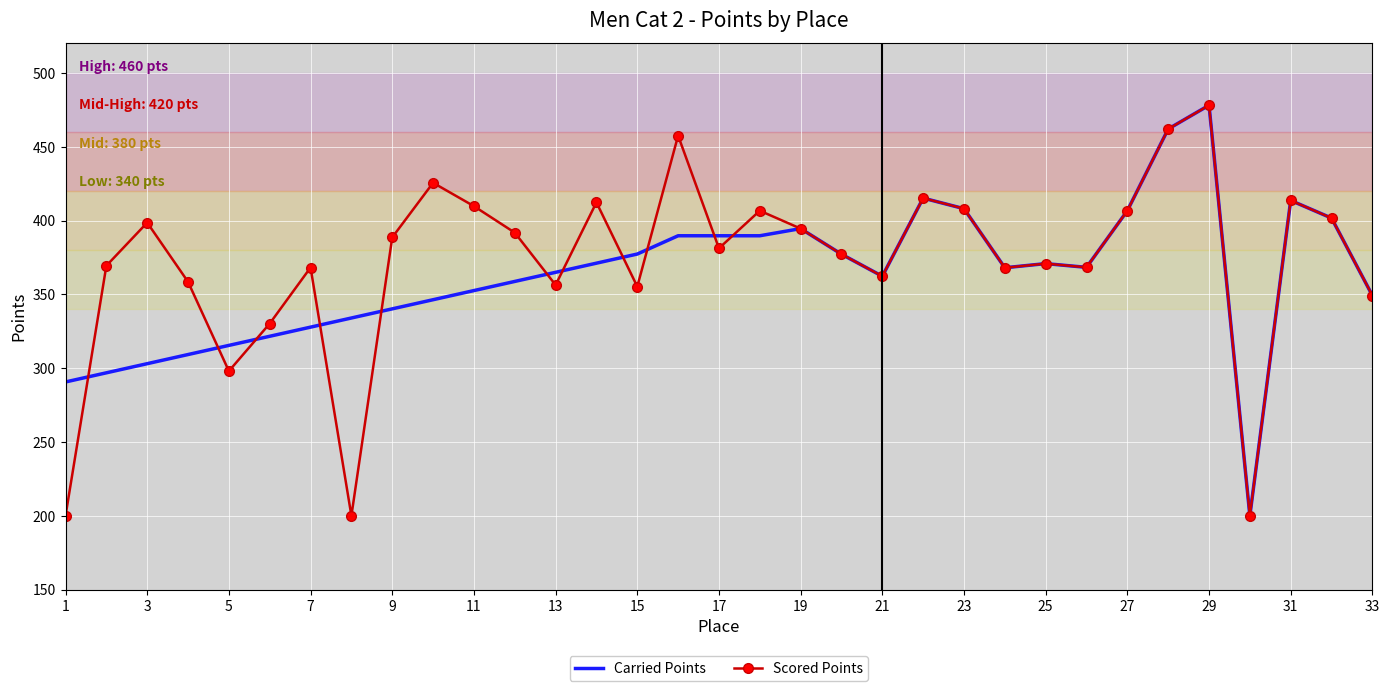

True or false: Scored Points and Carried Points intersect in this chart.

True